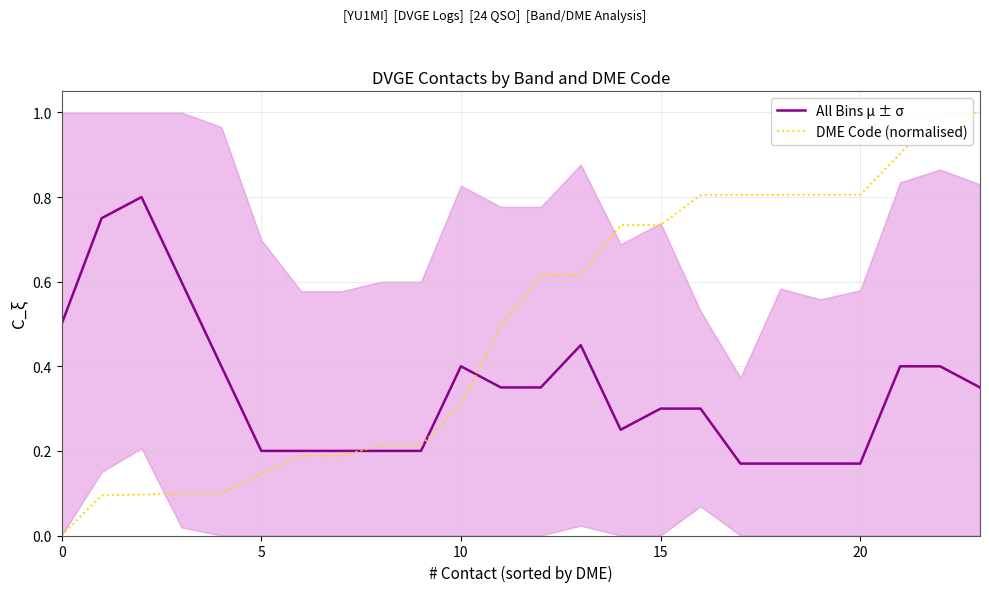

What is the label of the 15th point from the right?

9